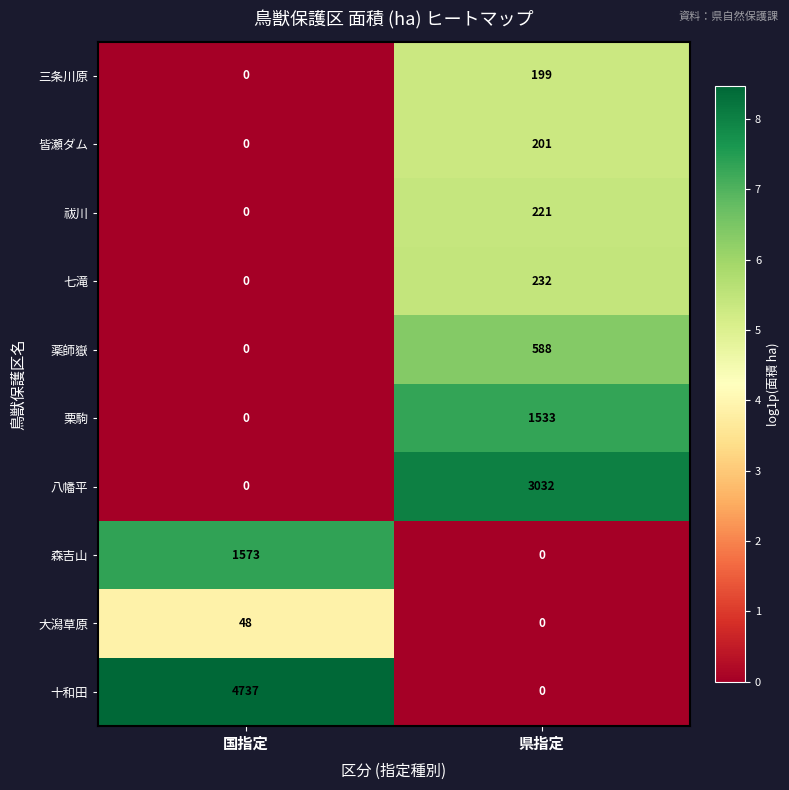

Which series has the widest spread of values?

十和田